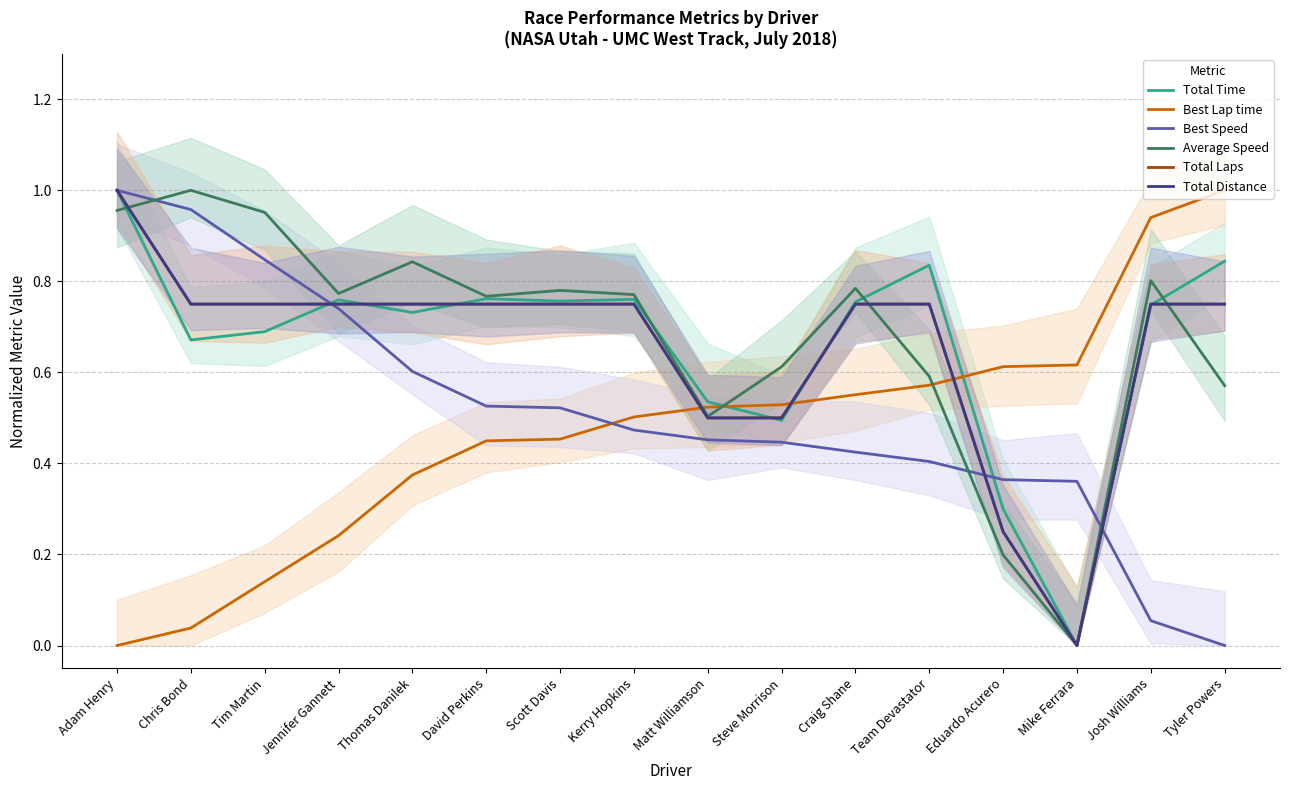

How many intersections are there between Best Lap time and Total Distance?

3